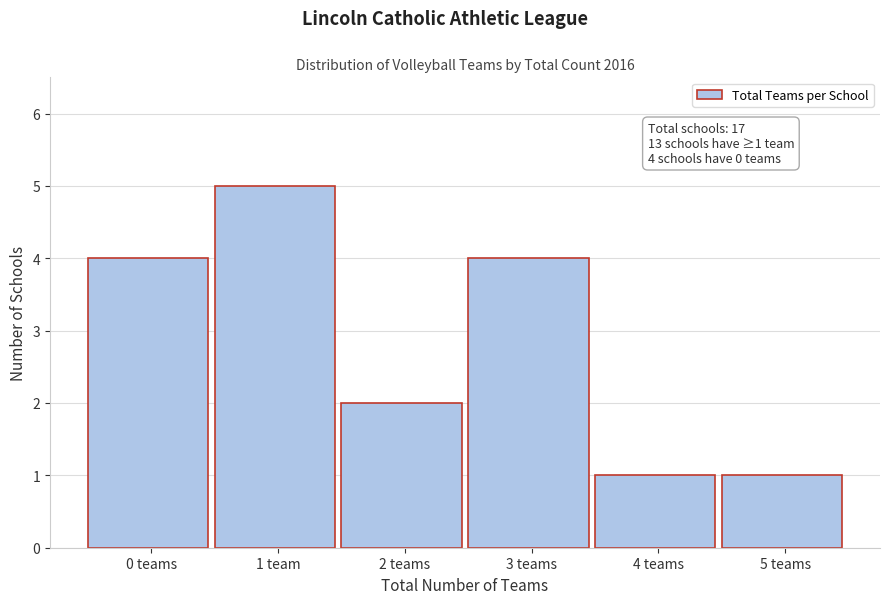

Reading left to right, what are all the values shown in this chart?

4	5	2	4	1	1